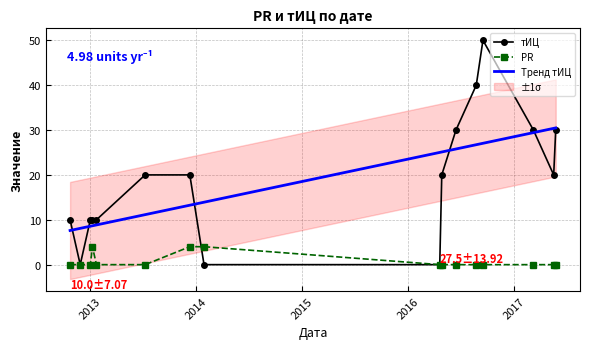

What is the approximate value of тИЦ at 2013-12-10?

20